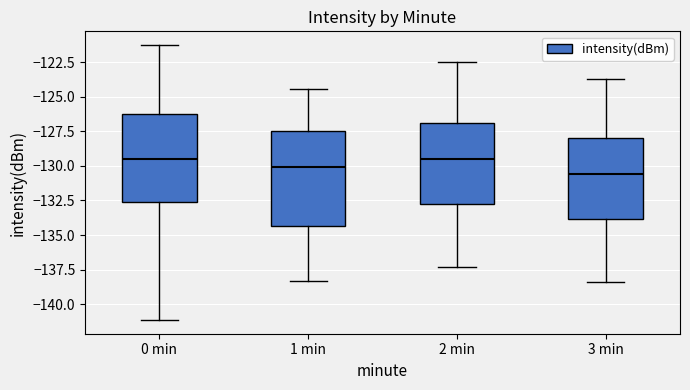

Where does the median line of the box for 3 min sit on the y-axis? The values are not printed on the chart, so give them approximately, as read against the axis.

-130.5